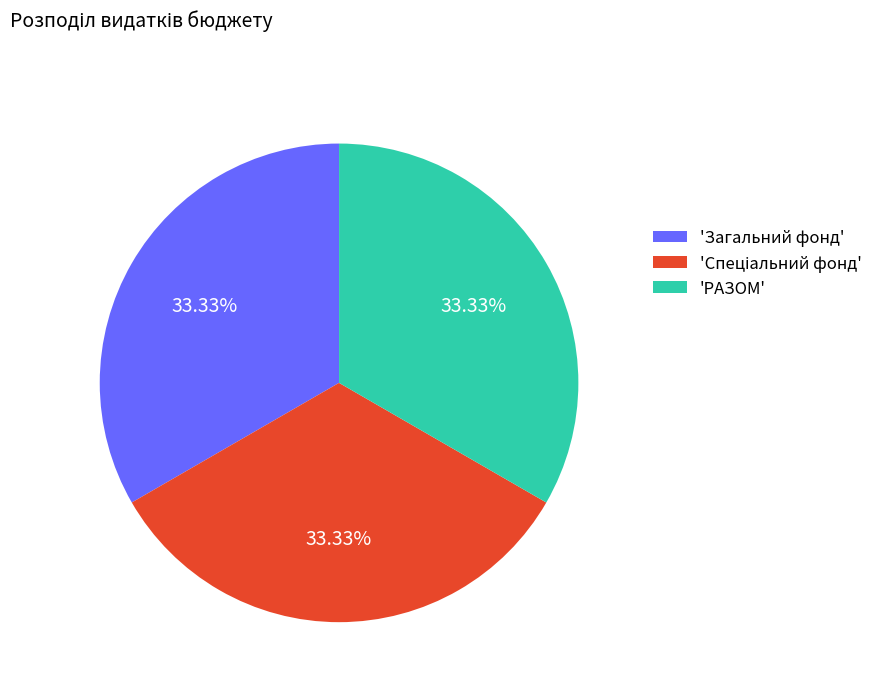

Approximately how many times larger is the value at 'Загальний фонд' compared to 'РАЗОМ'?

1.0